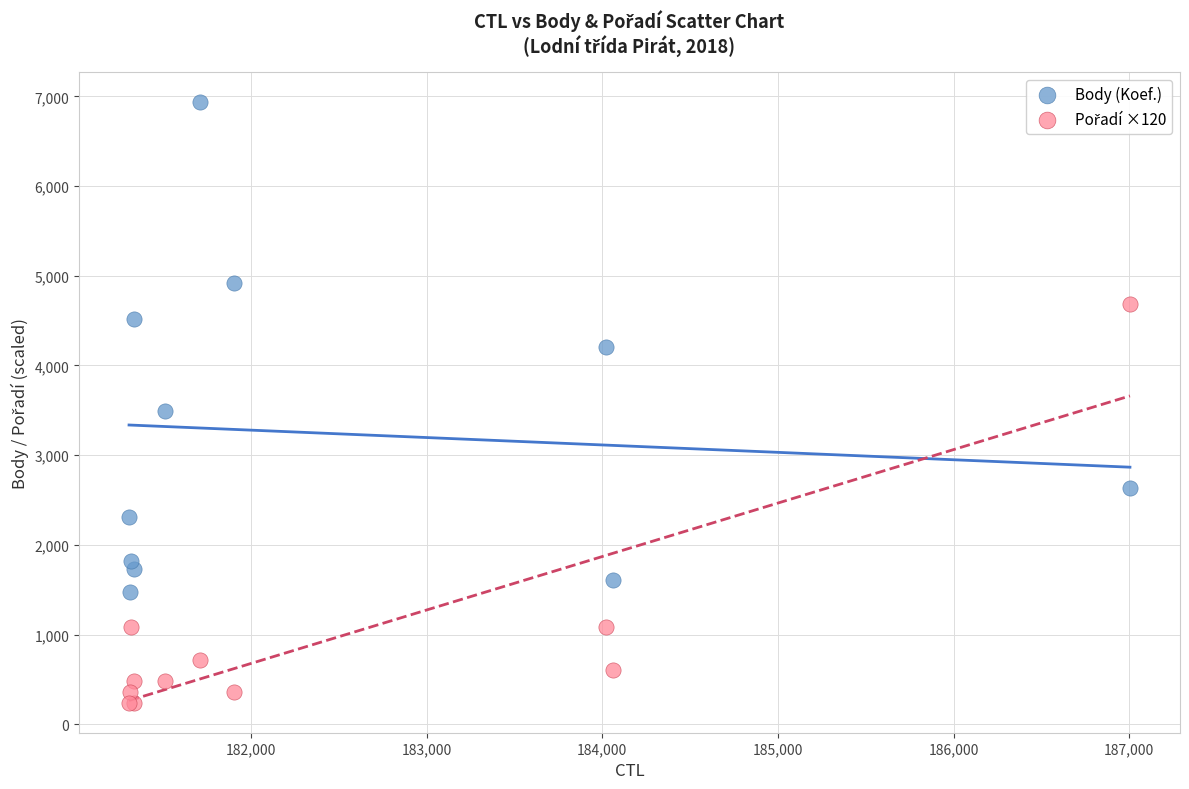

Across all series, what Y value is closest to 3588?

3493